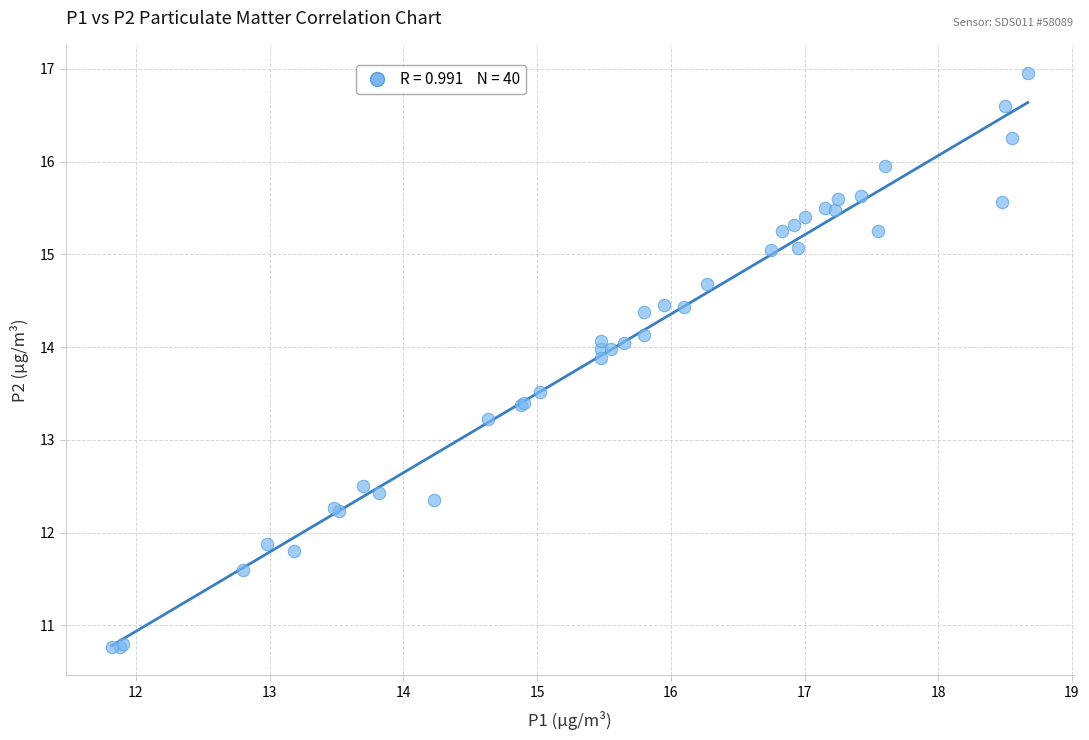

What Y value in the scatter plot is closest to 13?

13.2